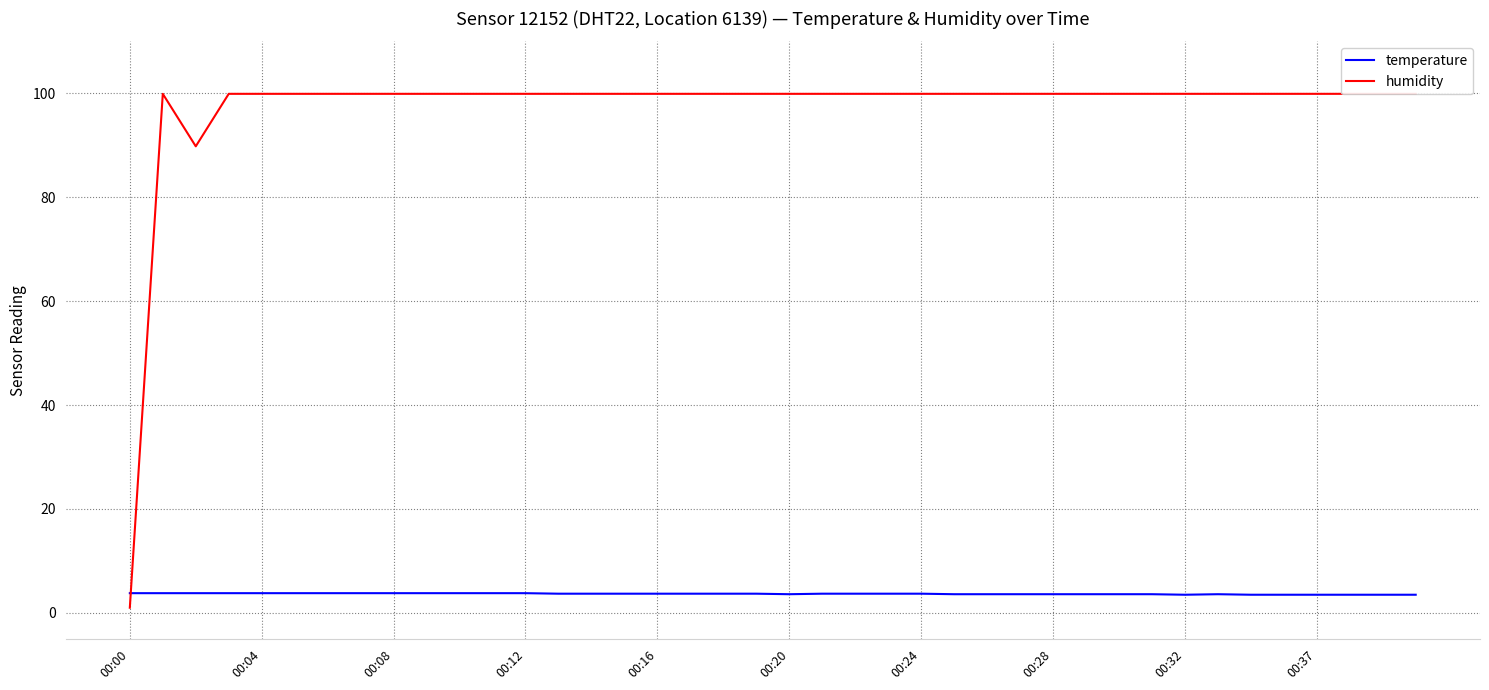

What is the difference between the second highest and minimum values in the temperature series?

0.3